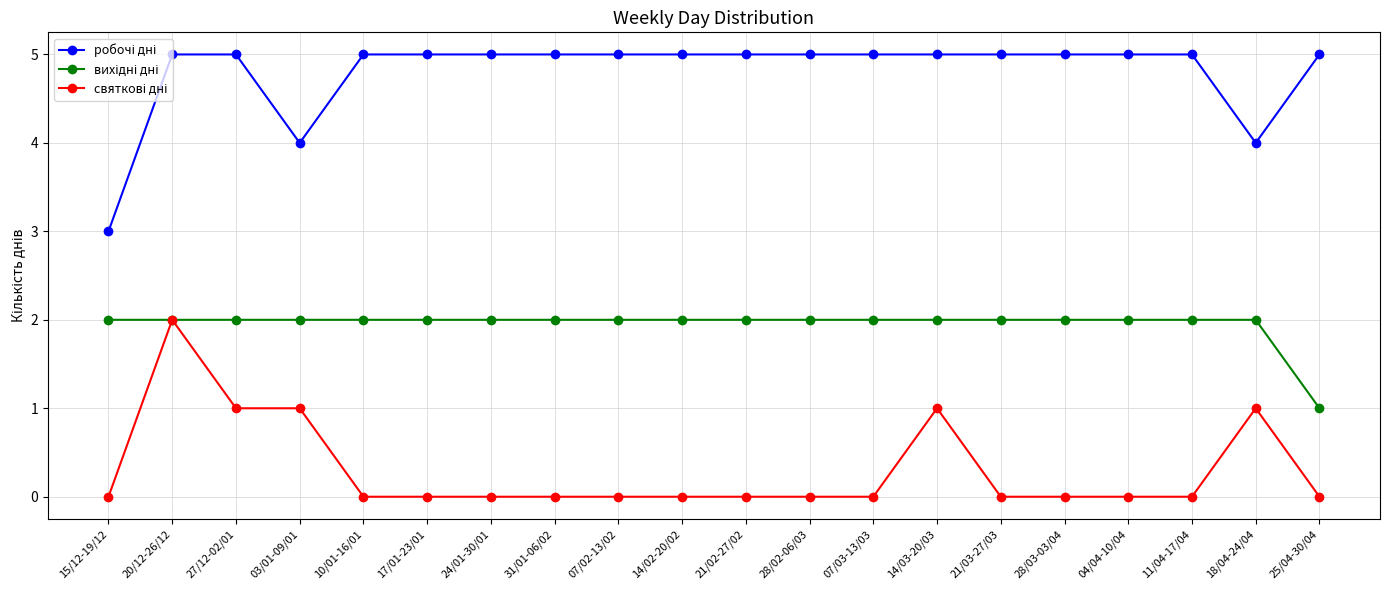

What is the total value across all series at 20/12-26/12?

9